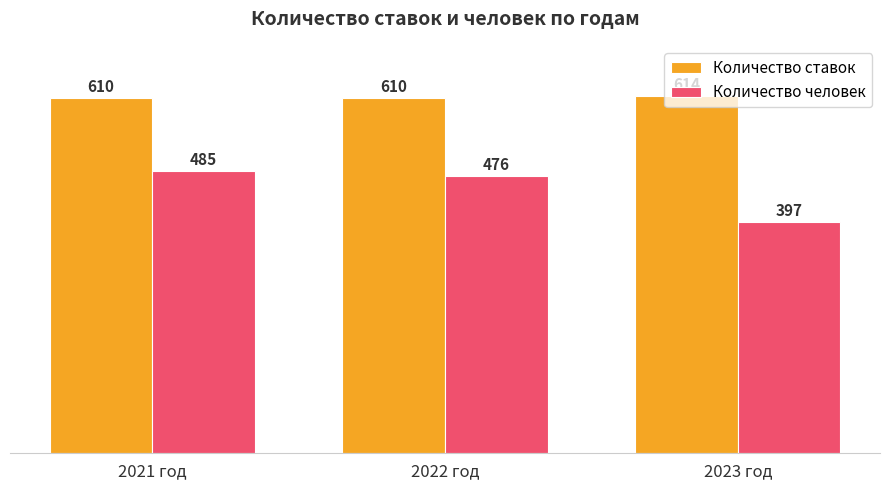

At which category is the sum across all series the highest?

2021 год